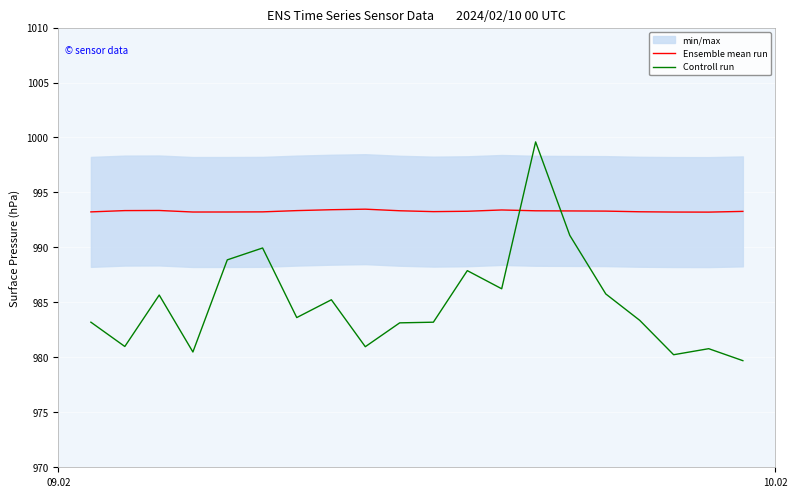

What is the highest value of the Controll run series?

999.6